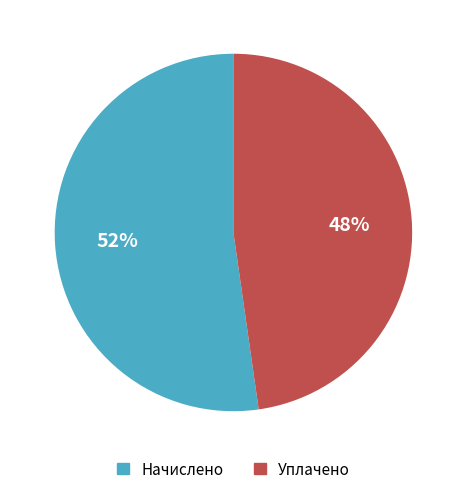

Approximately how many times larger is the value at Начислено compared to Уплачено?

1.1